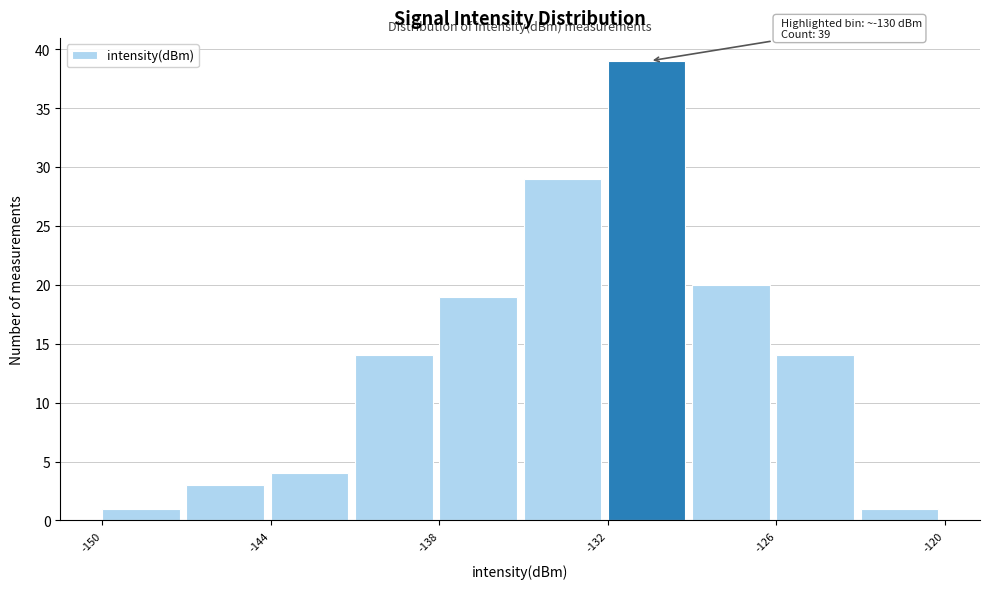

Read against the x-axis, roughly where is the centre of the tallest bar?

-131